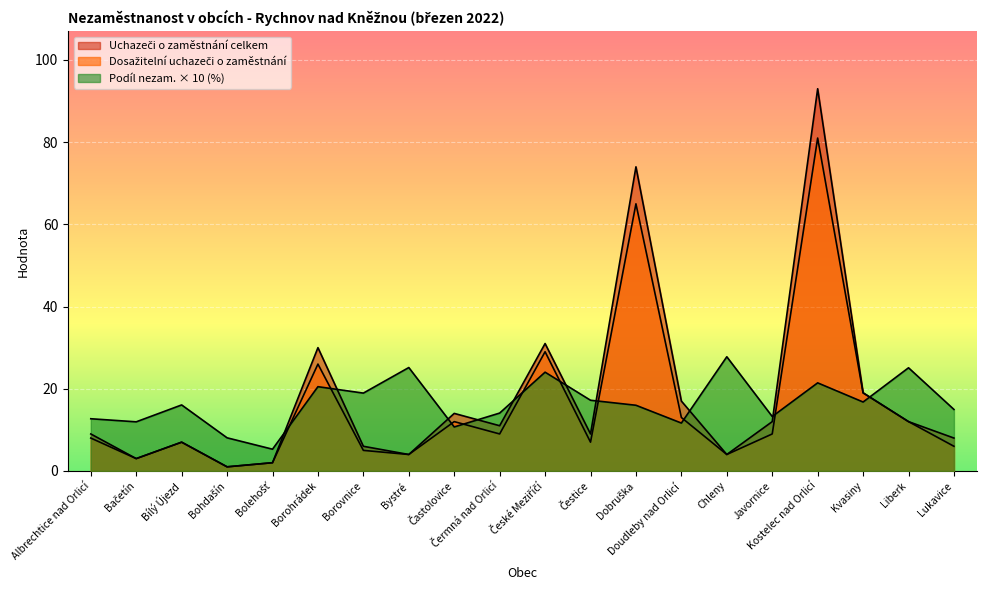

How many series are shown in this chart?

3